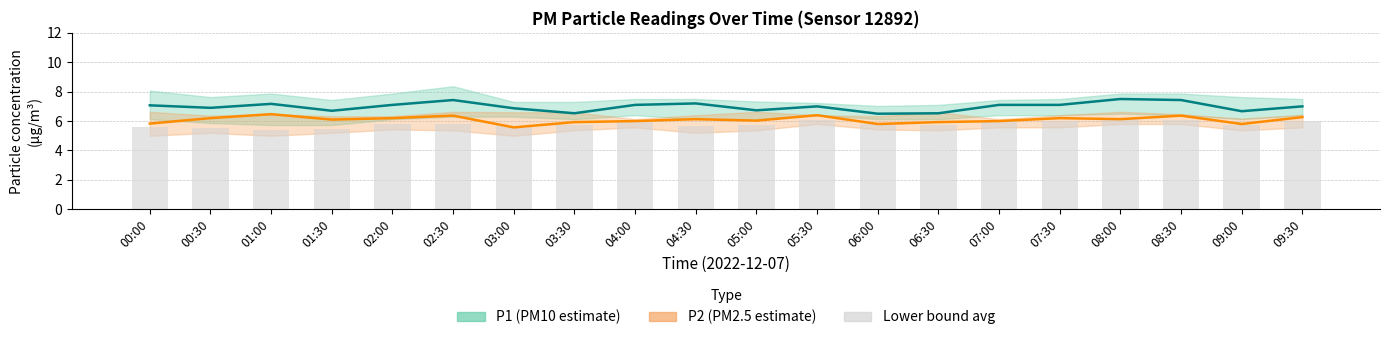

What value does the avg lower series have at 03:00?

5.7